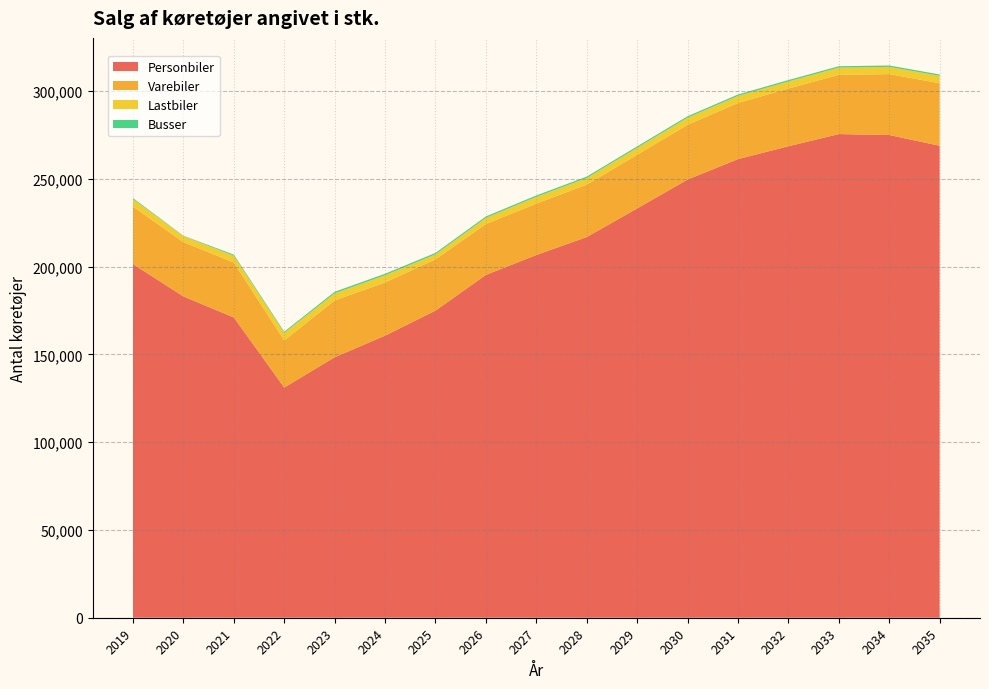

Reading right to left, list all the values displayed in this chart.

Personbiler: 2035=268830	2034=274949	2033=275488	2032=268546	2031=261210	2030=249592	2029=233128	2028=216835	2027=206613	2026=195269	2025=174929	2024=160683	2023=148373	2022=131117	2021=171034	2020=183007	2019=201423
Varebiler: 2035=35635	2034=34679	2033=33761	2032=32845	2031=31959	2030=31198	2029=30561	2028=29834	2027=29268	2026=28982	2025=29204	2024=30242	2023=32367	2022=26825	2021=31260	2020=30938	2019=32717
Lastbiler: 2035=4177	2034=4133	2033=4100	2032=4070	2031=4057	2030=4051	2029=3983	2028=3791	2027=3845	2026=3518	2025=2854	2024=4164	2023=4043	2022=4316	2021=3901	2020=3366	2019=4359
Busser: 2035=781	2034=777	2033=780	2032=785	2031=789	2030=797	2029=800	2028=796	2027=796	2026=807	2025=821	2024=845	2023=874	2022=662	2021=644	2020=255	2019=528